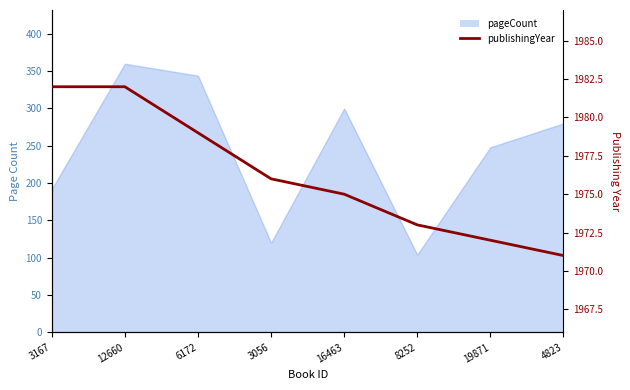

What is the smallest value displayed?

1971